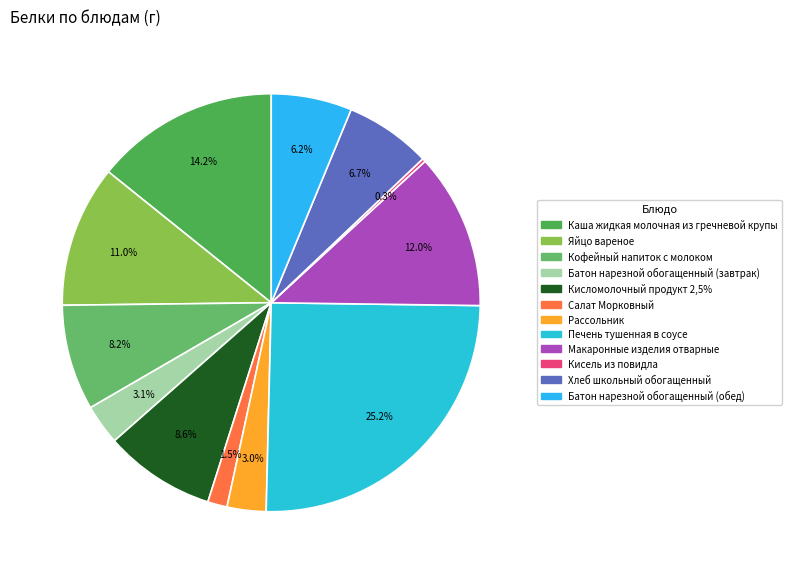

Which has a higher value, Яйцо вареное or Хлеб школьный обогащенный?

Яйцо вареное